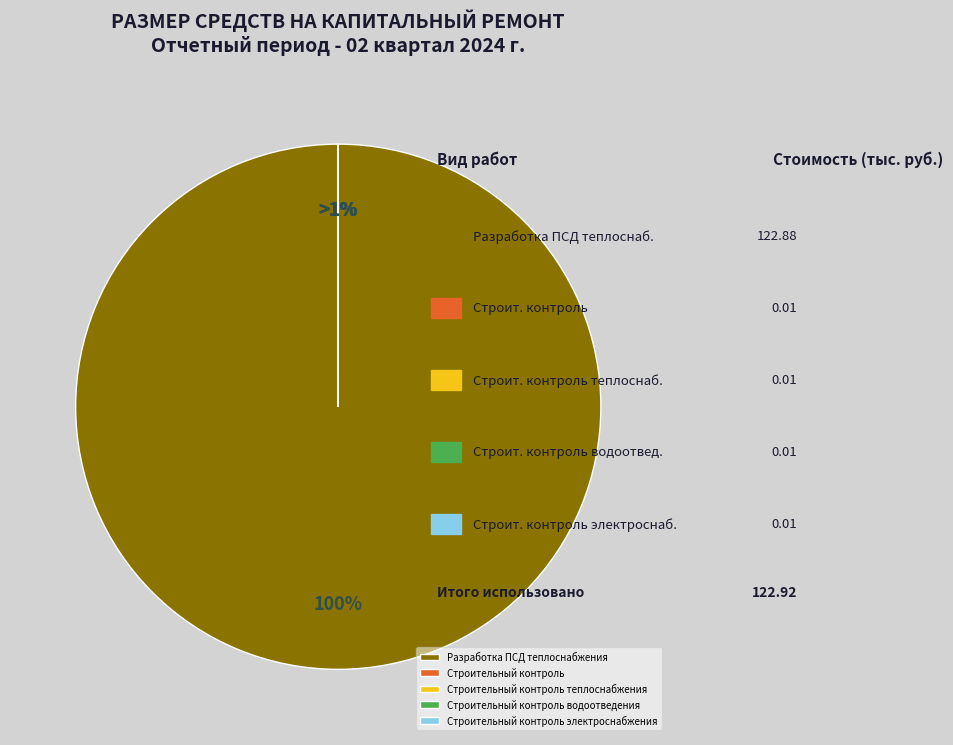

What is the smallest slice in the pie chart?

Строительный контроль